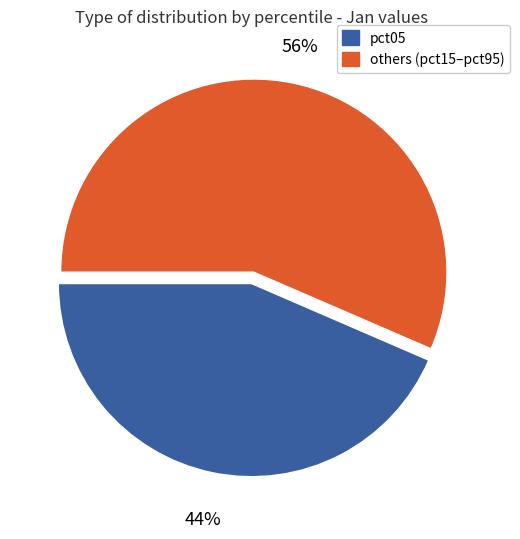

Which category has the biggest portion of the pie?

others (pct15–pct95)